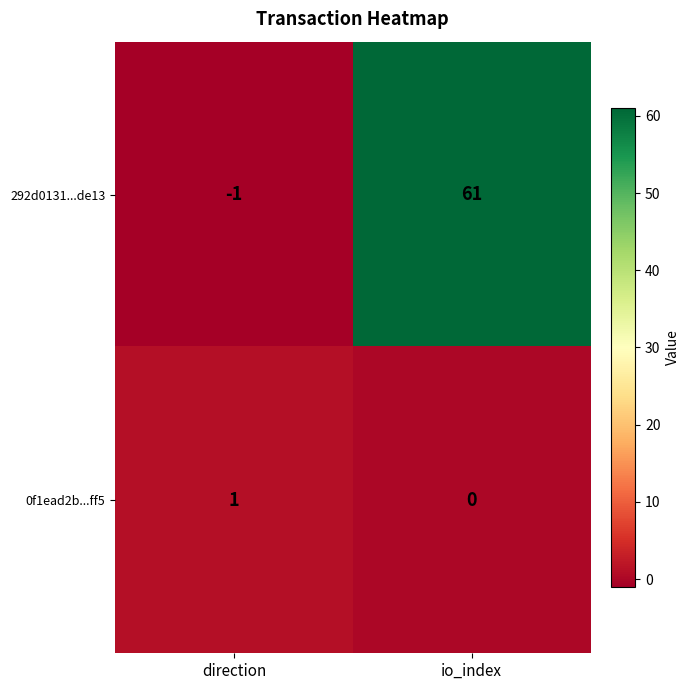

Reading left to right, what are all the values shown in this chart?

292d0131...de13: -1	61
0f1ead2b...ff5: 1	0